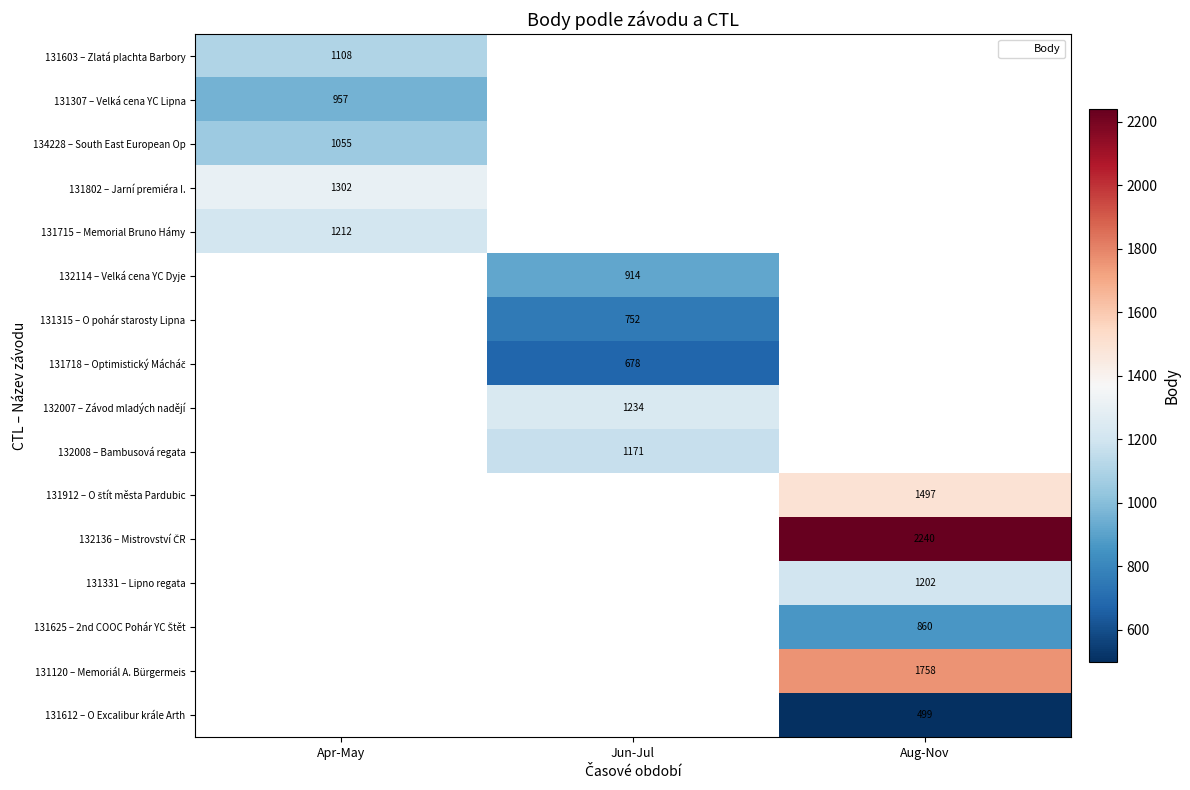

At how many categories does at least one series exceed 1273?

2